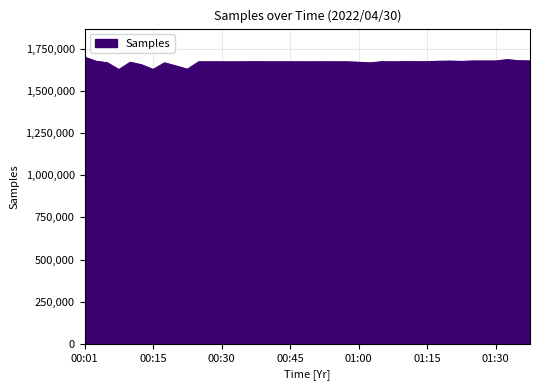

What is the maximum value shown in the chart?

1700042